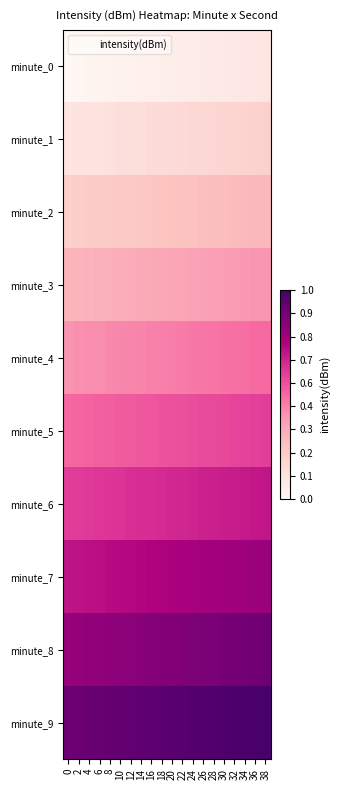

How many series are shown in this chart?

10